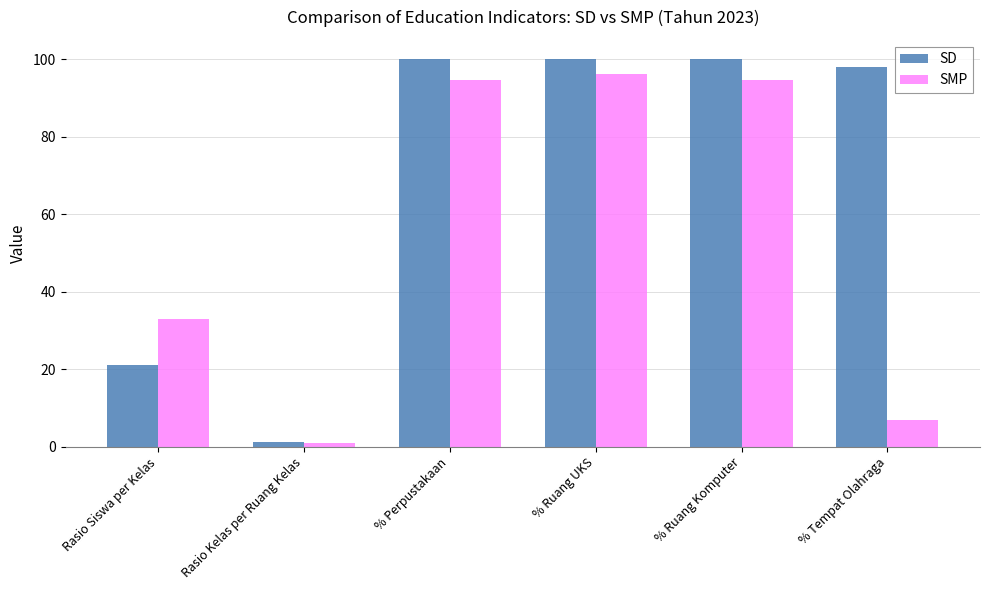

Reading left to right, what are all the values shown in this chart?

SD: 21.0	1.1	100.0	100.0	100.0	98.1
SMP: 33.0	1.0	94.6	96.1	94.6	6.8